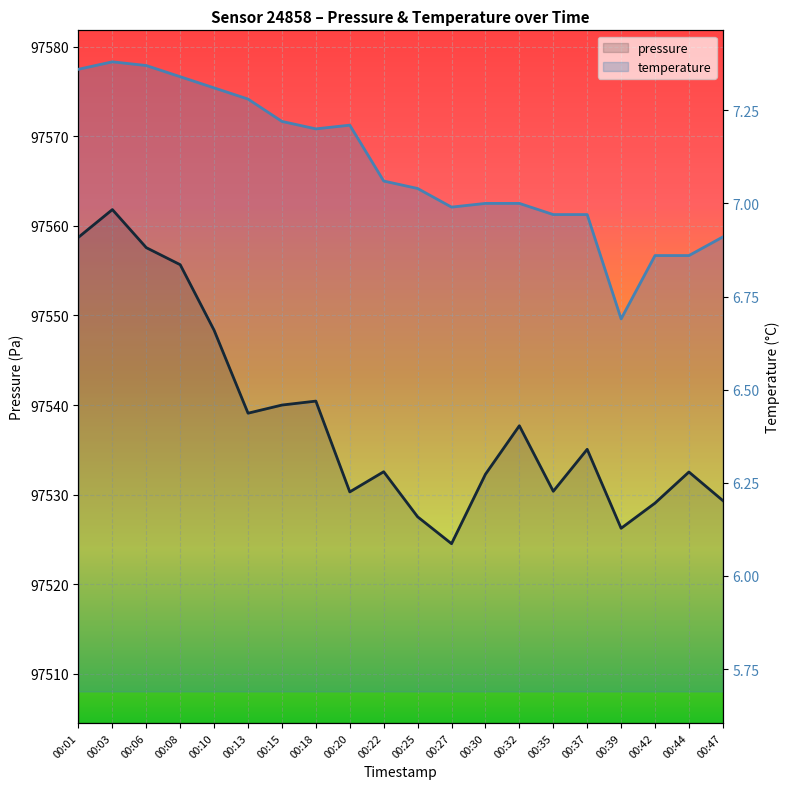

Where does the temperature series first go above 7?

00:01